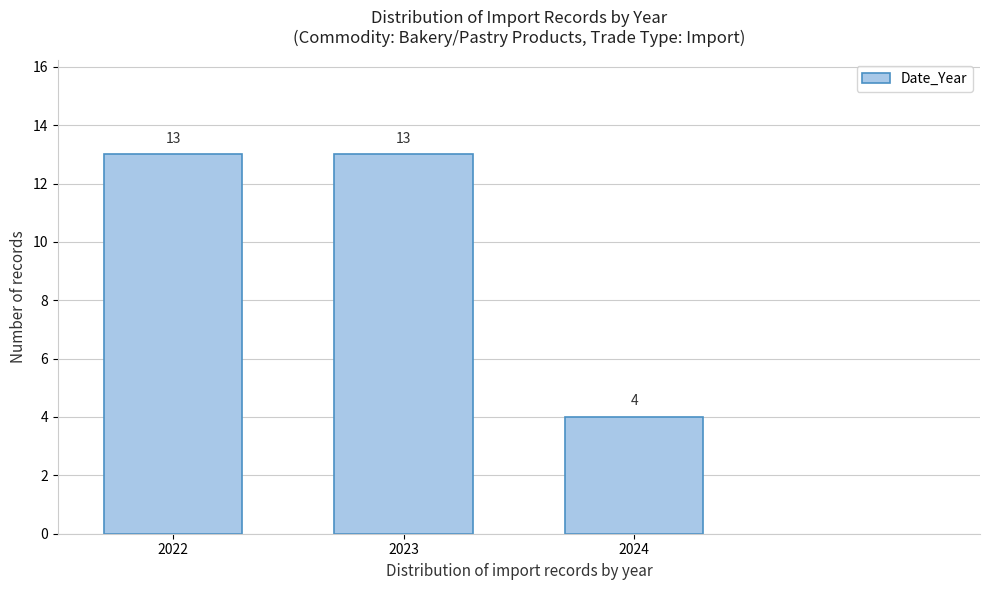

Reading left to right, extract all data points from this chart.

13	13	4